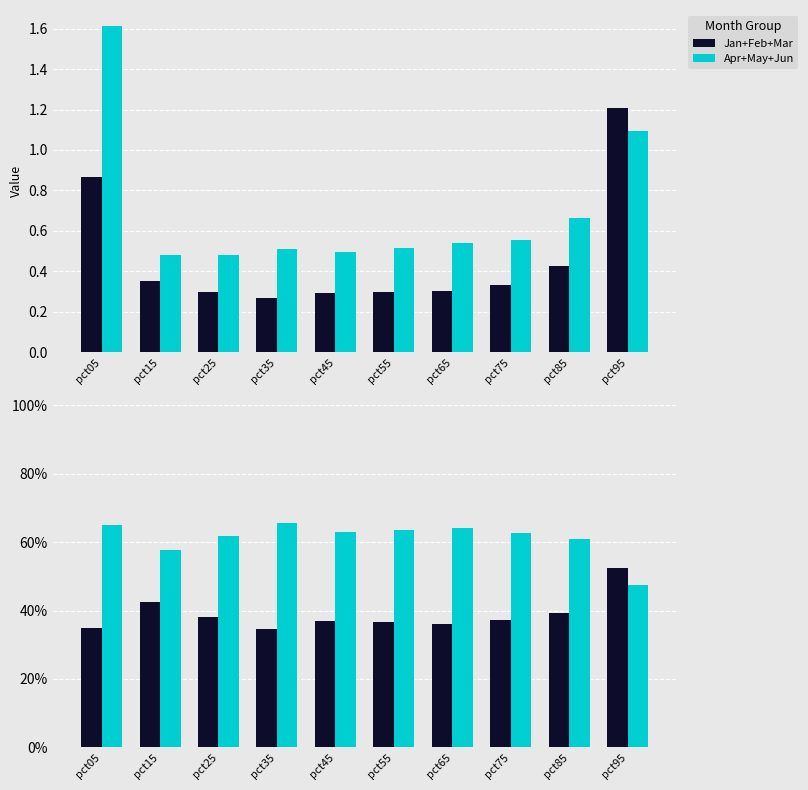

Is it true that Apr+May+Jun equals 63.4 at pct55?

True